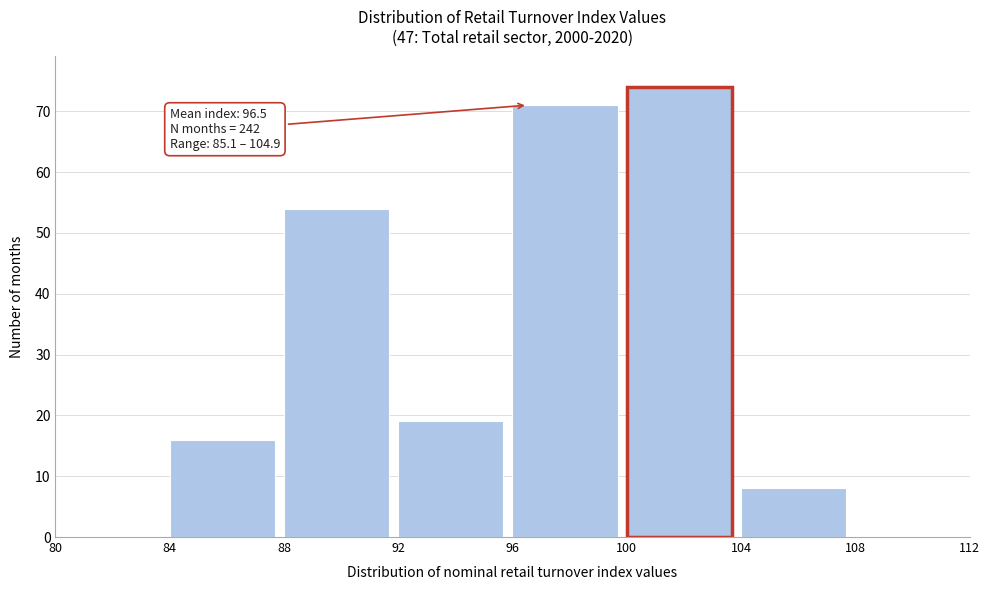

Over which range of the x-axis is the bar tallest?

100 to 104